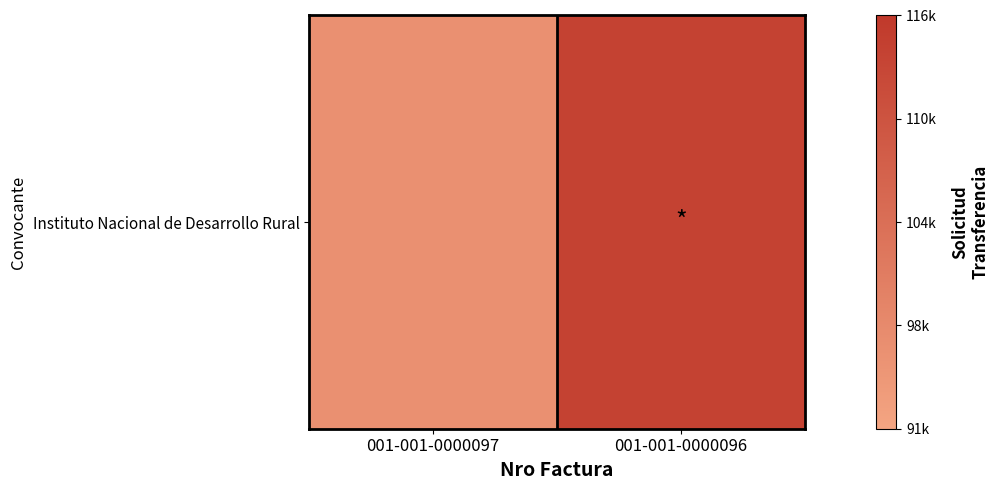

How many categories are shown in the chart?

2